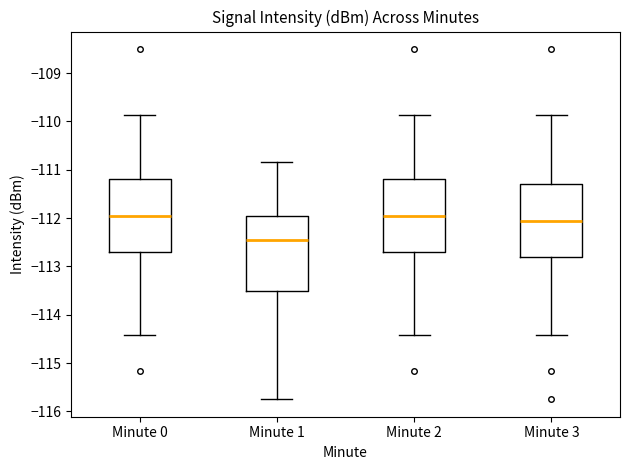

Where does the median line of the box for Minute 3 sit on the y-axis? The values are not printed on the chart, so give them approximately, as read against the axis.

-112.1